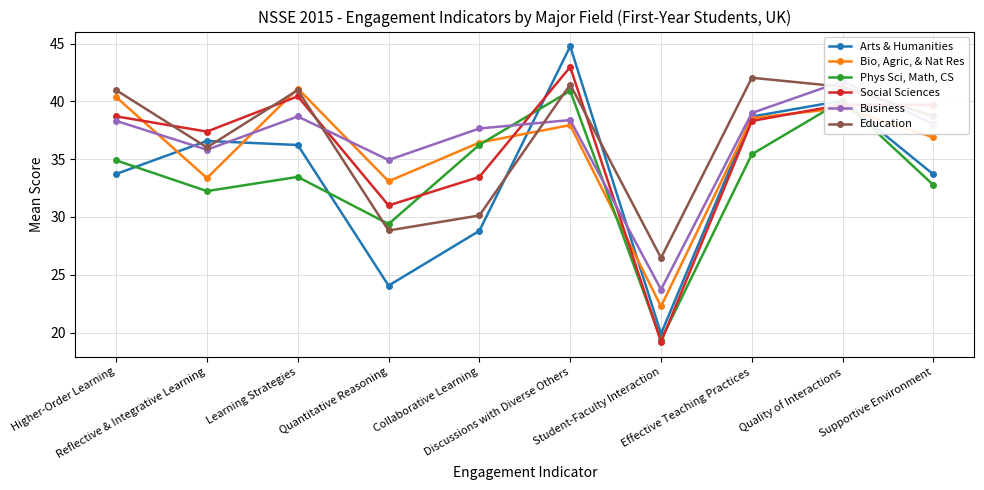

True or false: Arts & Humanities has more than 1 points higher than both neighbors.

True